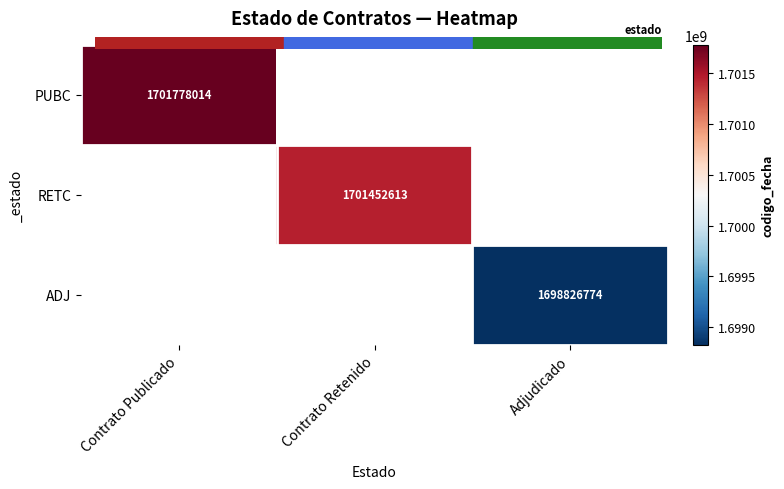

The RETC series shows 1701452613.0 at Contrato Retenido. True or false?

True